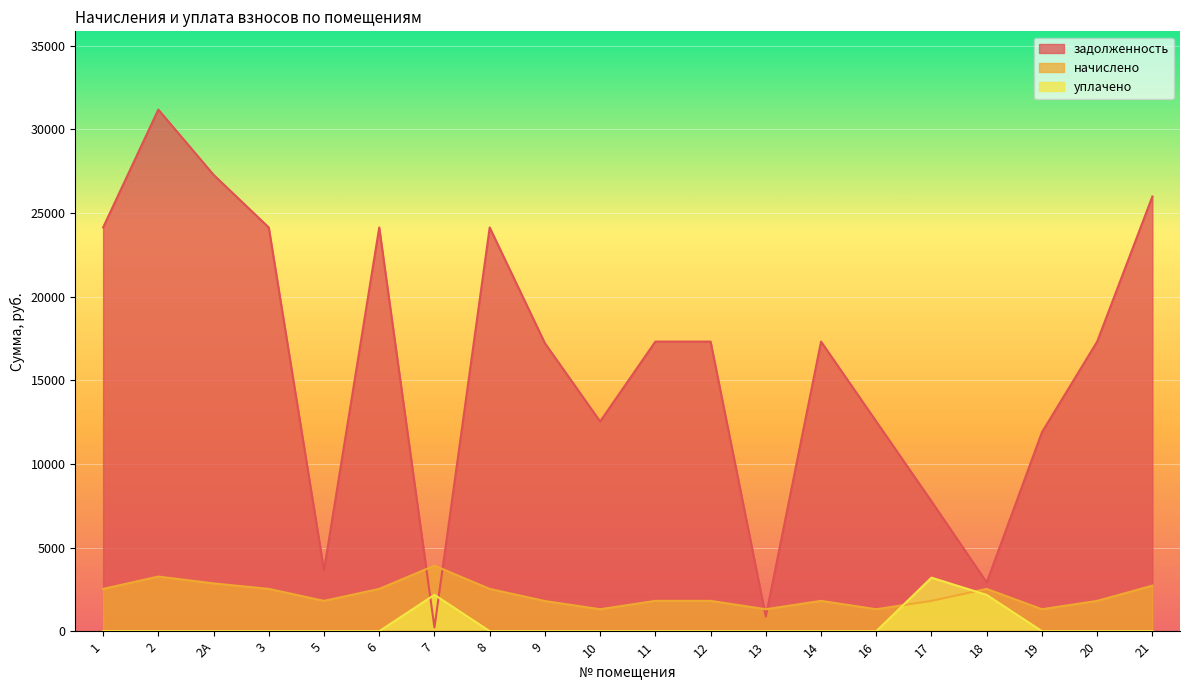

How many data points in начислено are less than 1813?

5